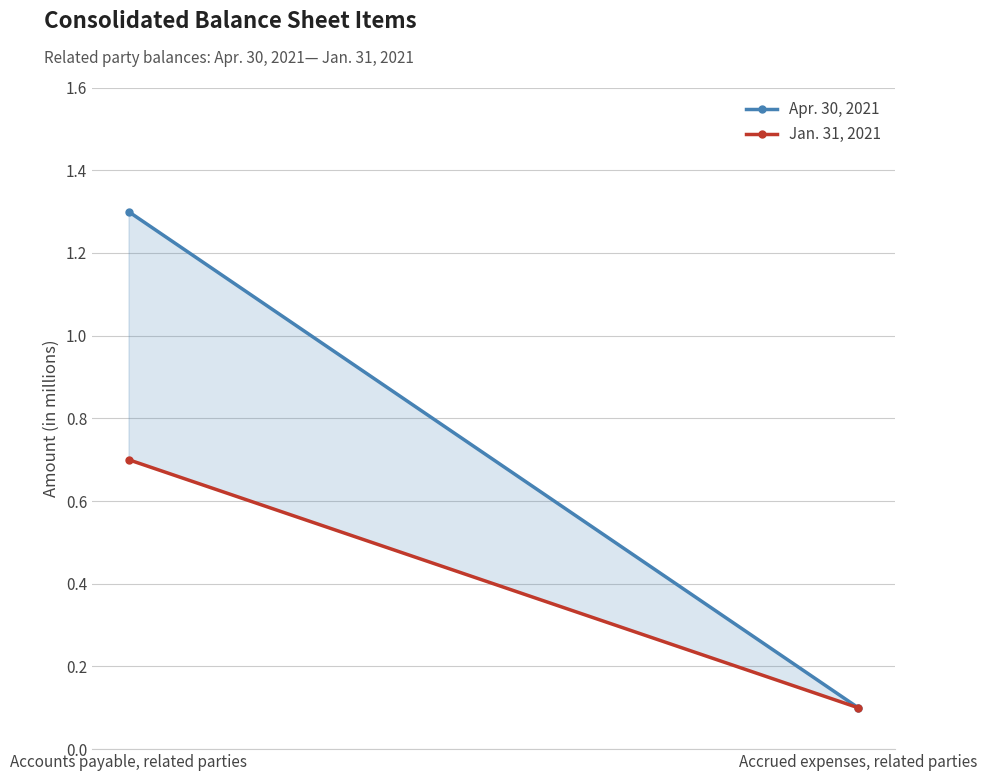

How many data points in Apr. 30, 2021 are less than 1?

1